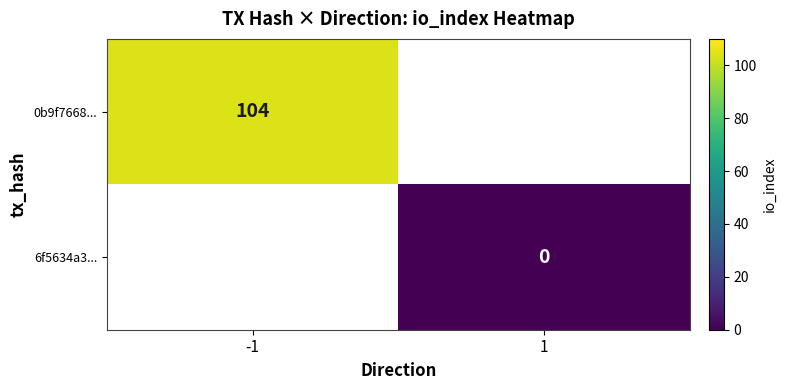

Is it true that 0b9f7668... equals 104 at -1?

True